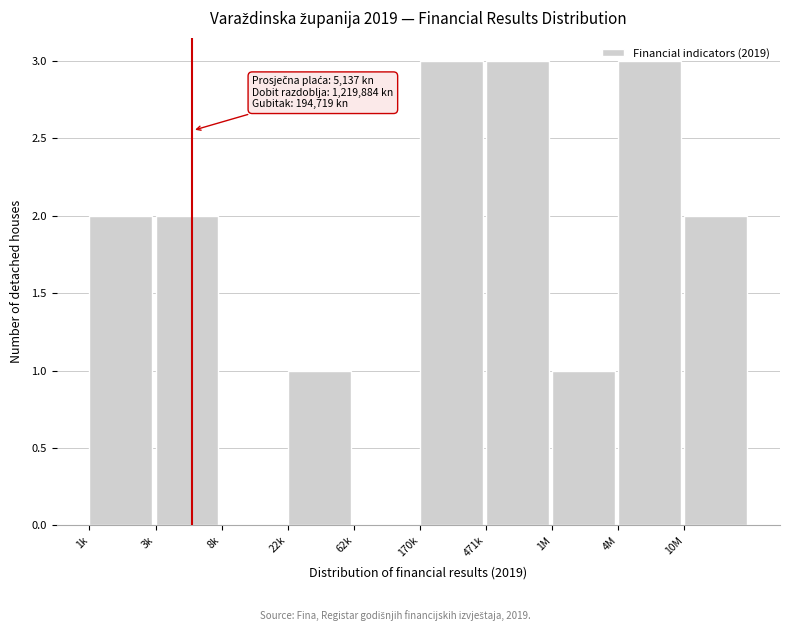

What is the maximum value shown in the chart?

3